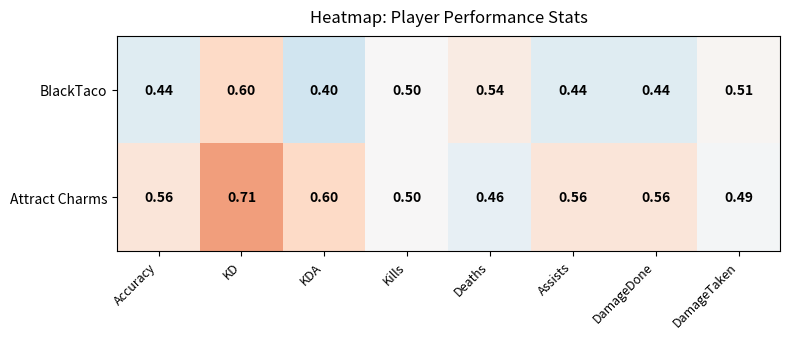

At how many categories does at least one series exceed 0?

8